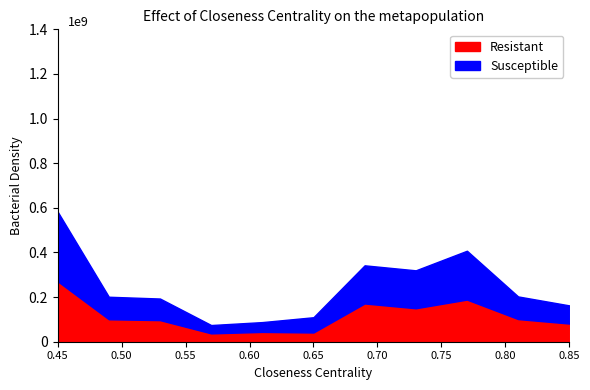

What is the average value of the Resistant series?

116.8